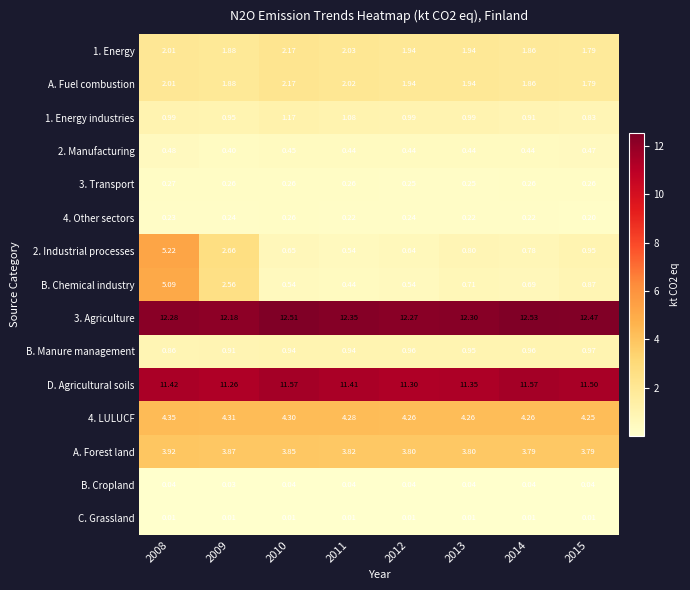

Is the value of 4. Other sectors at 2009 greater than the value of C. Grassland at 2014?

Yes